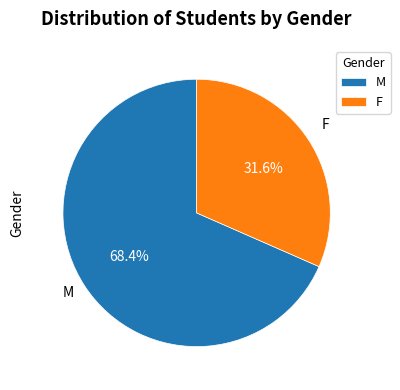

How many slices are in this pie chart?

2